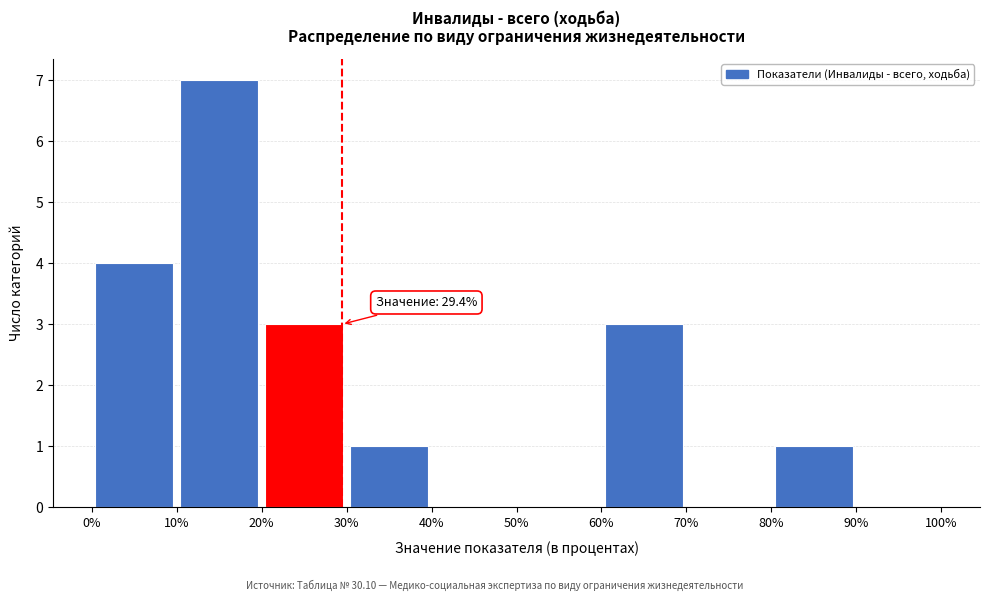

Over which range of the x-axis is the bar tallest?

10% to 20%